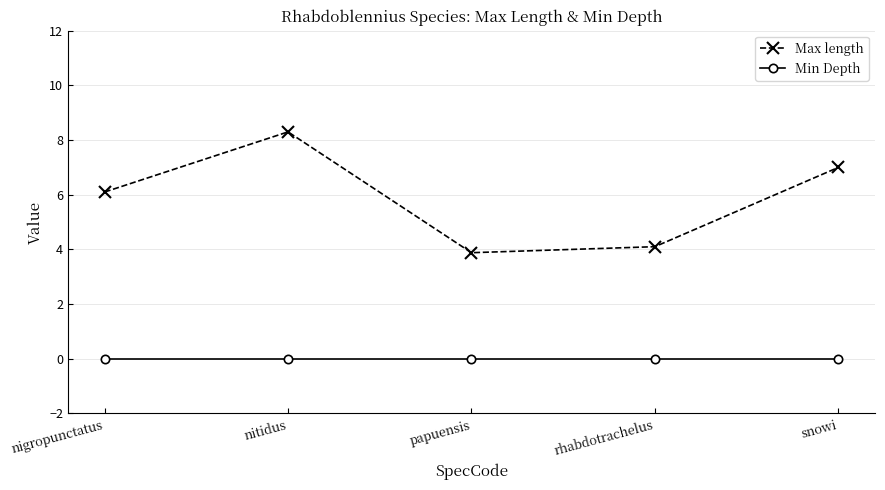

Which category has the highest value in the Max length series?

nitidus